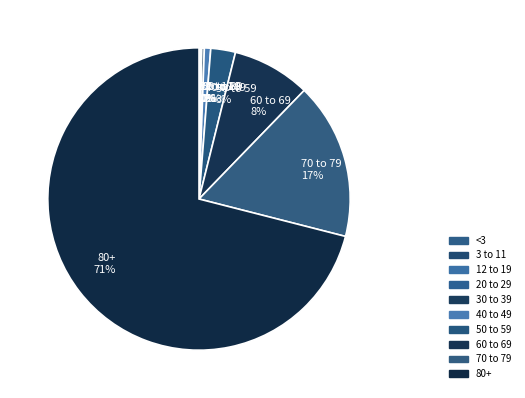

Does 80+ 71% account for over 50% of the chart?

Yes